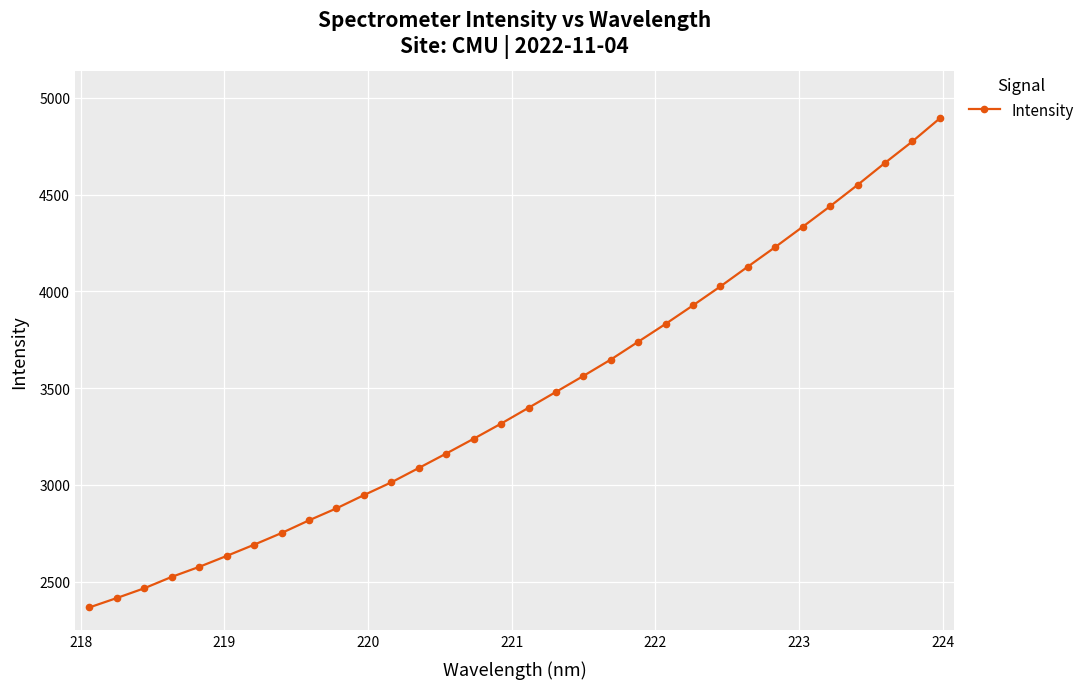

What is the difference between the second highest and second lowest values?

2358.8